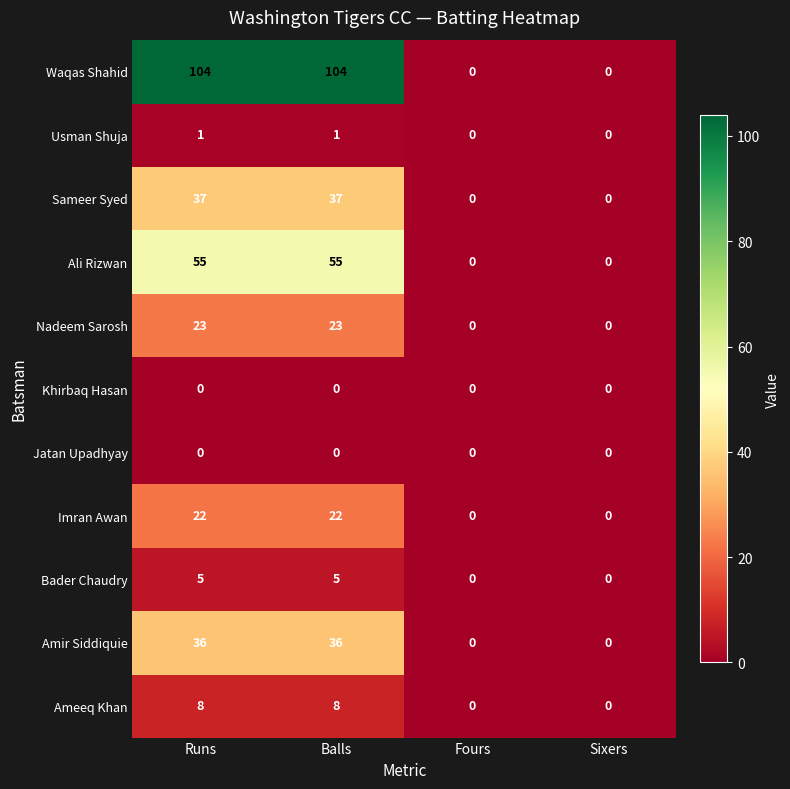

What is the sum of all Ali Rizwan values?

110